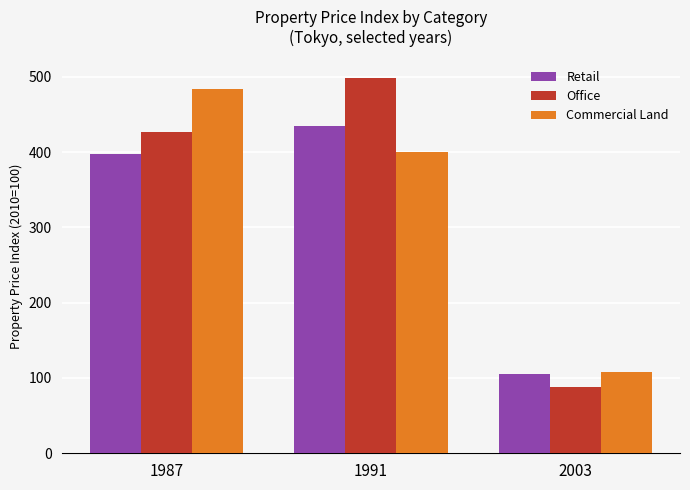

How many bars are there in total?

9